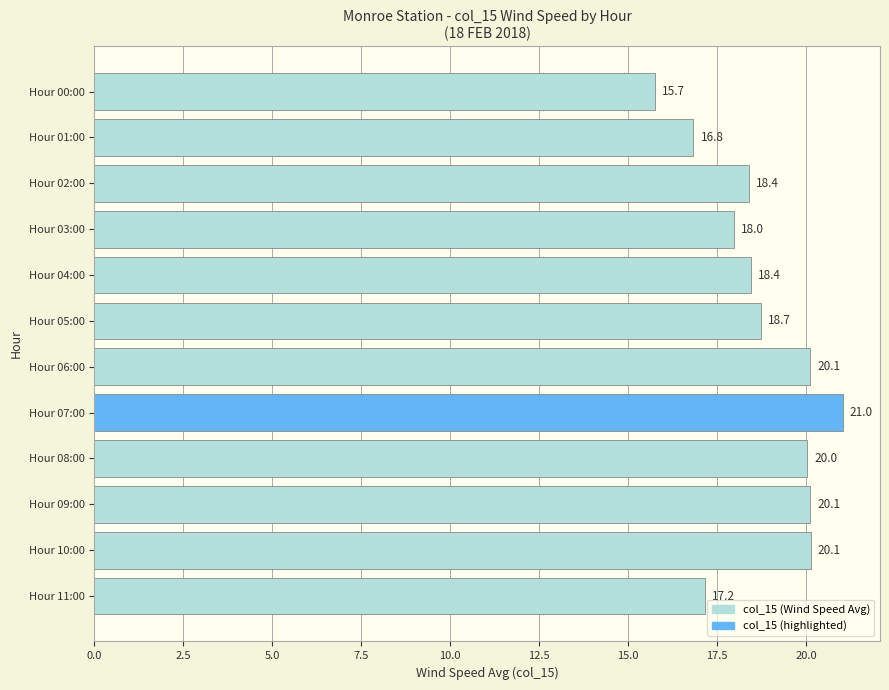

What is the label of the 7th bar from the bottom?

Hour 05:00